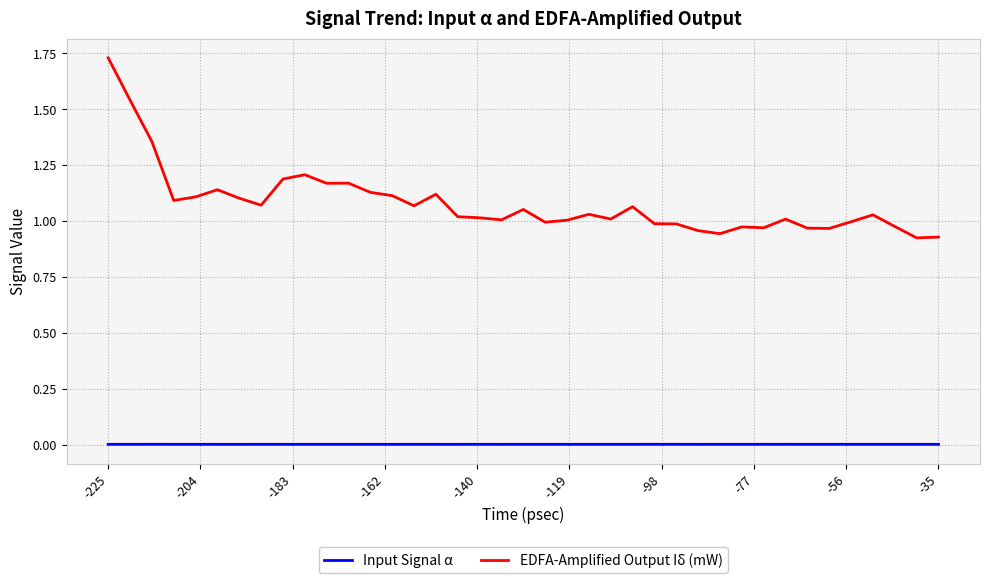

True or false: Input Signal α and EDFA-Amplified Output Iδ (mW) cross at least once.

False